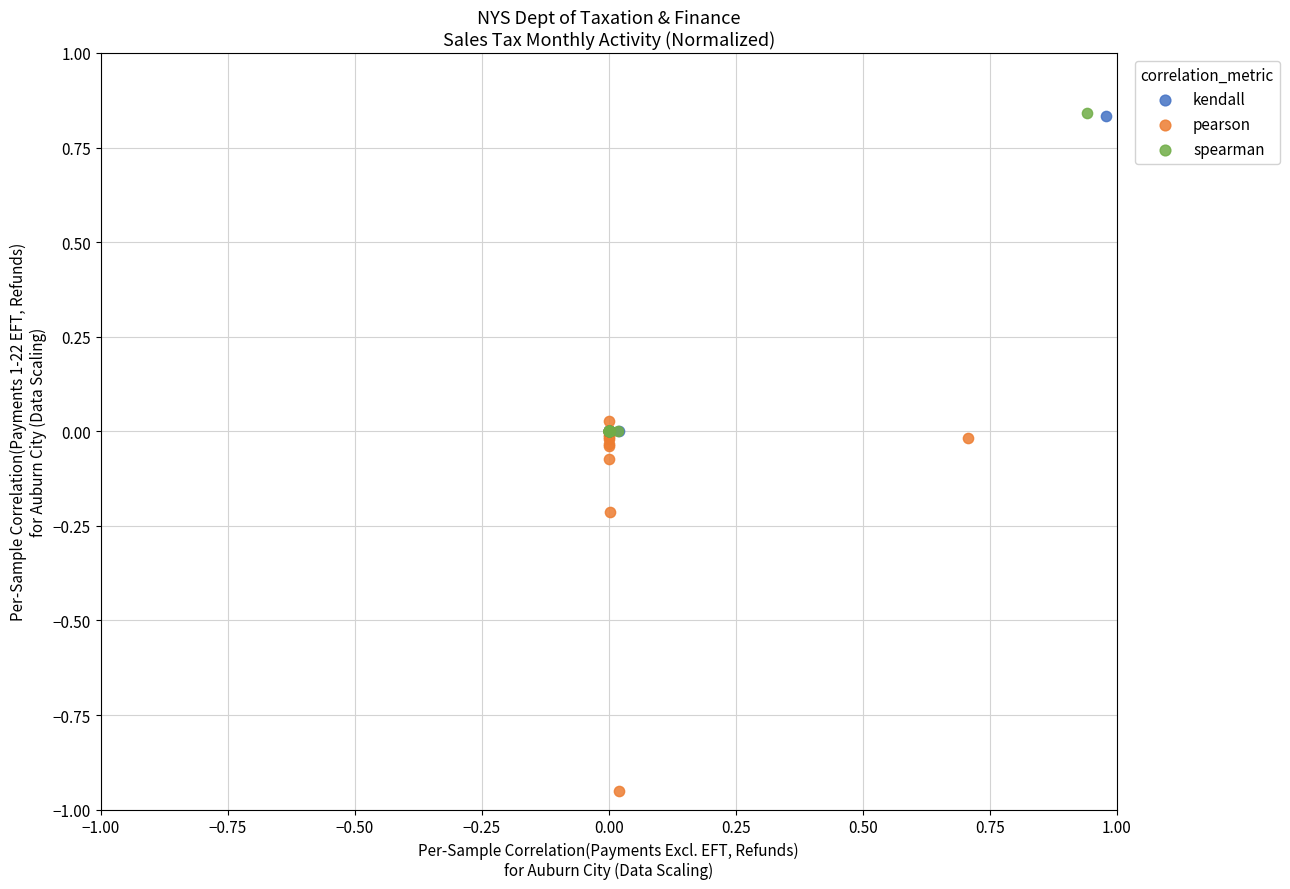

What are all the series names shown in the legend?

kendall, pearson, spearman